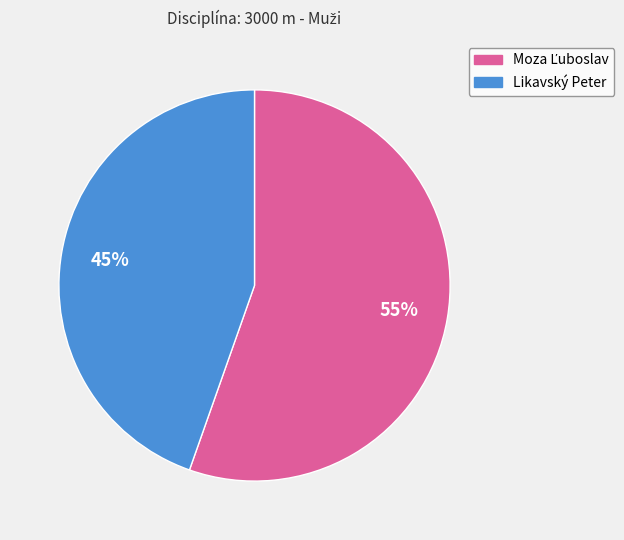

To the nearest percent, what portion does Likavský Peter represent?

45%